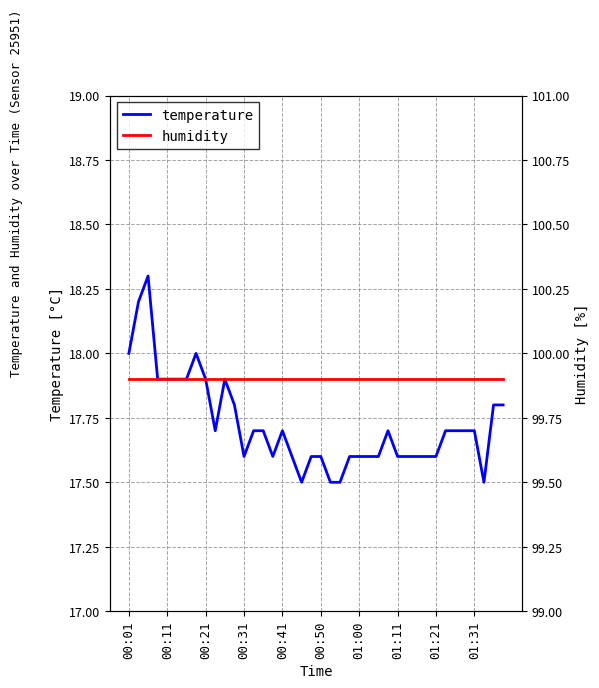

What is the value of the humidity point at the 21st from the left?

99.9